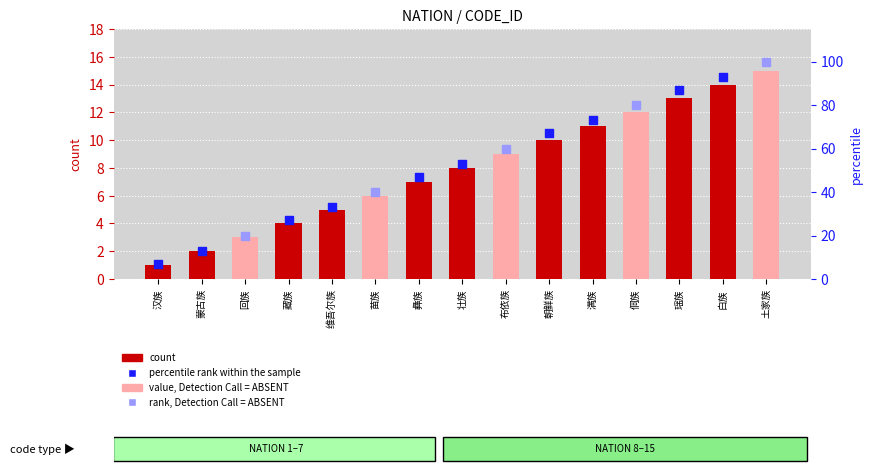

What is the ratio of the value at 壮族 to the value at 彝族?

1.1